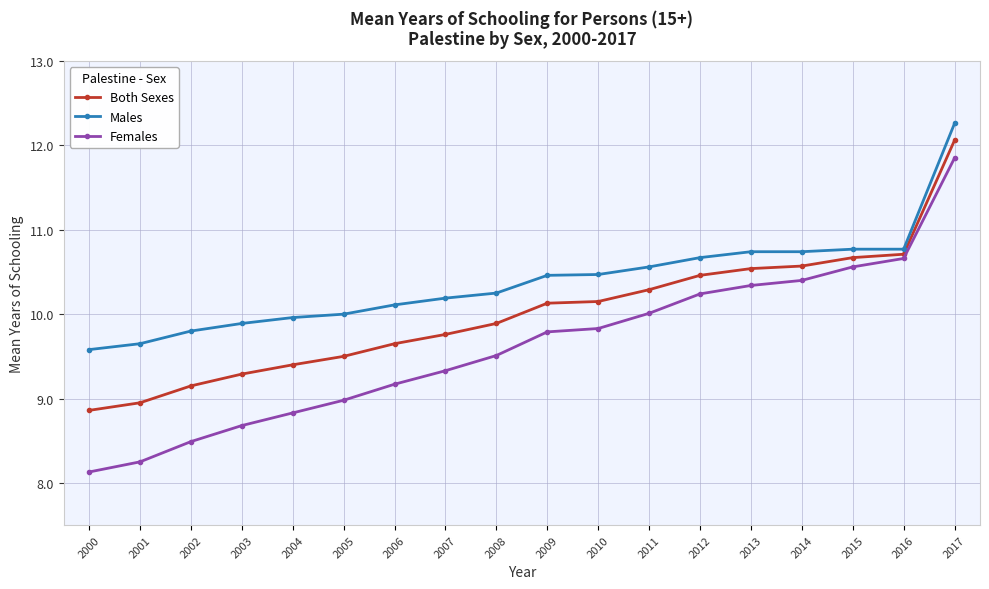

What is the value of the Males point at the 2nd from the left?

9.7